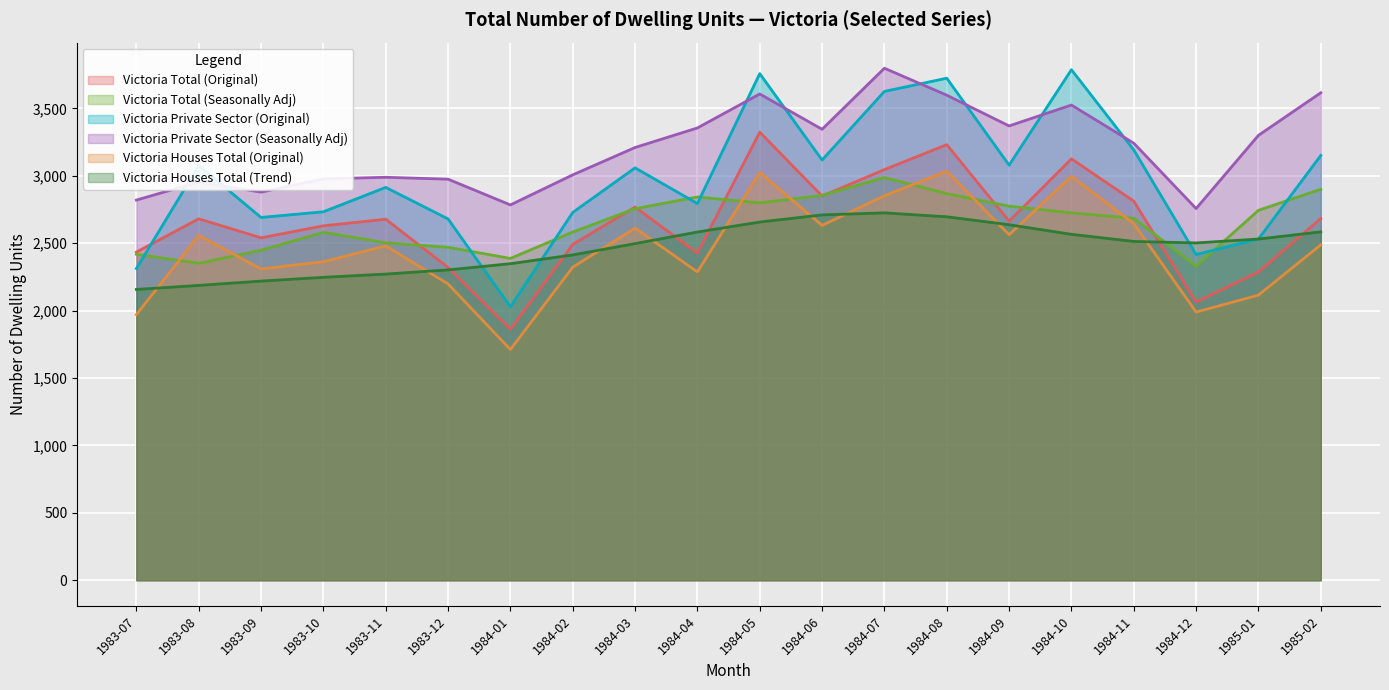

What position from the left is 1984-11?

17